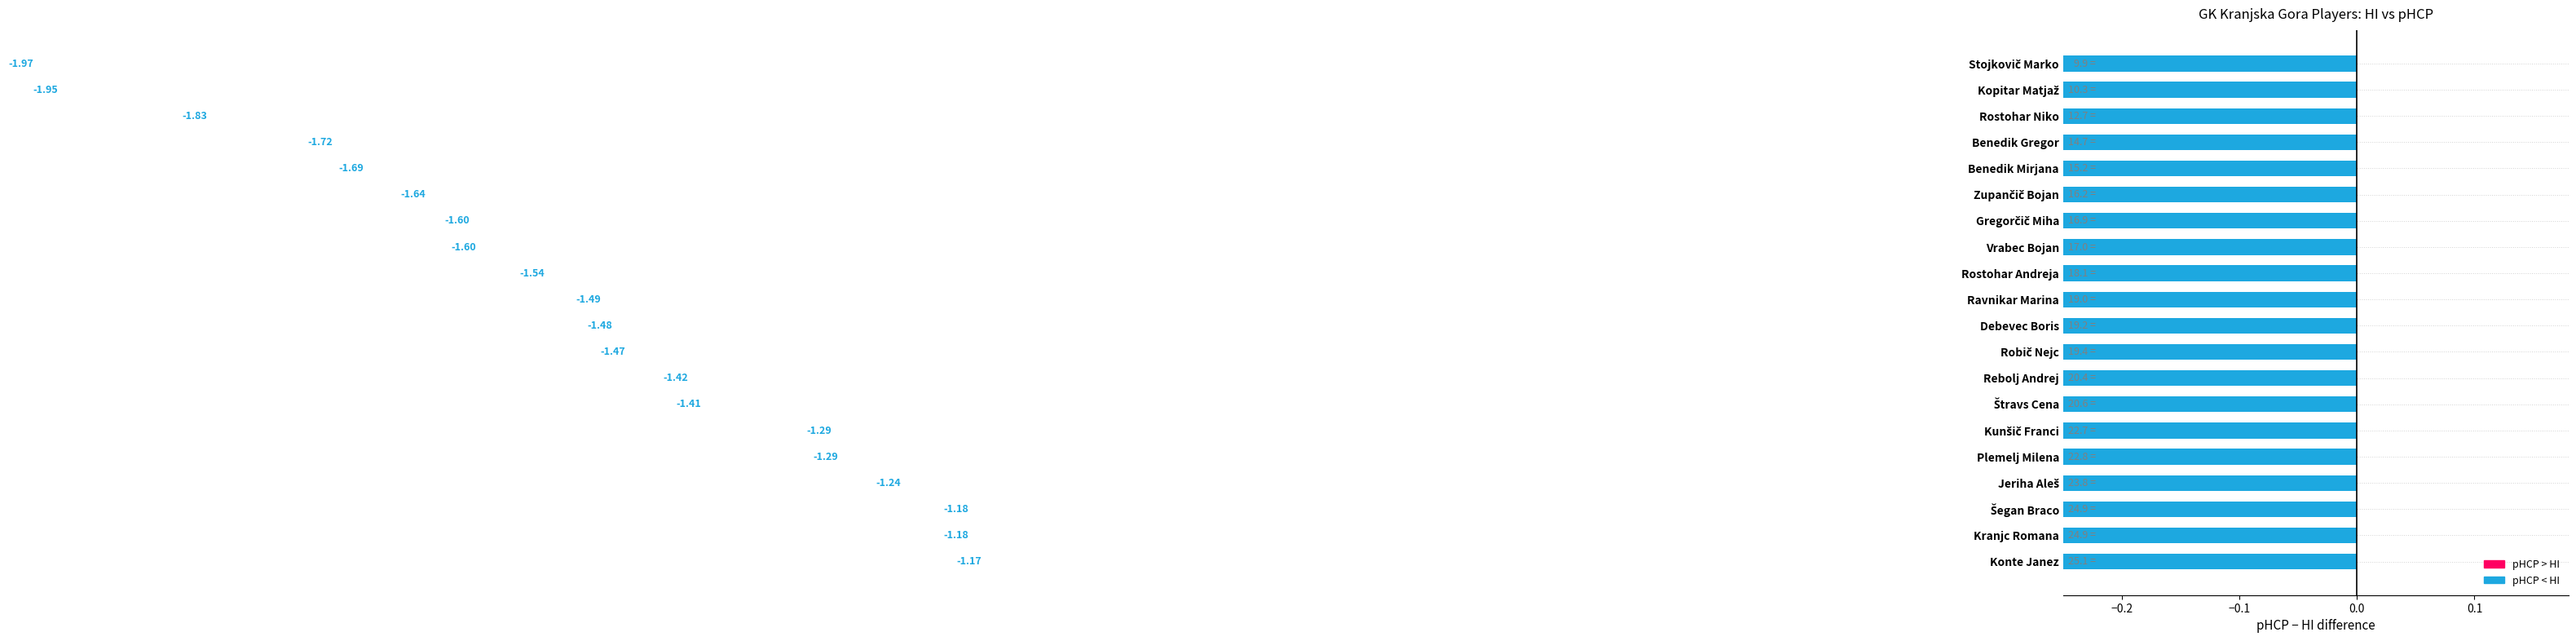

At which category is the sum across all series the highest?

Konte Janez